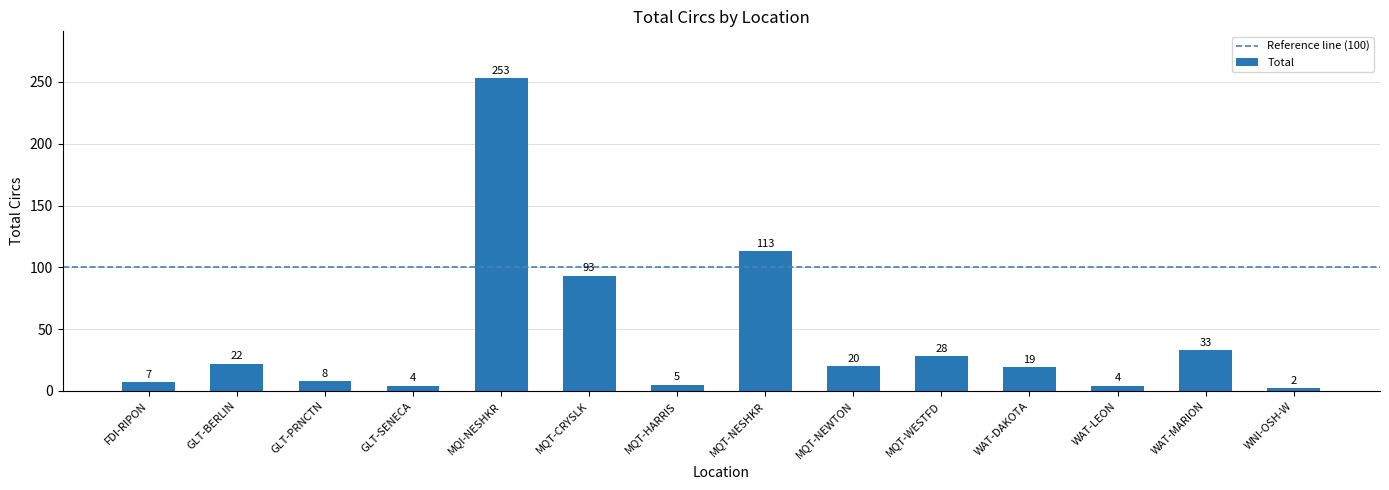

Reading left to right, extract all data points from this chart.

FDI-RIPON=7	GLT-BERLIN=22	GLT-PRNCTN=8	GLT-SENECA=4	MQI-NESHKR=253	MQT-CRYSLK=93	MQT-HARRIS=5	MQT-NESHKR=113	MQT-NEWTON=20	MQT-WESTFD=28	WAT-DAKOTA=19	WAT-LEON=4	WAT-MARION=33	WNI-OSH-W=2